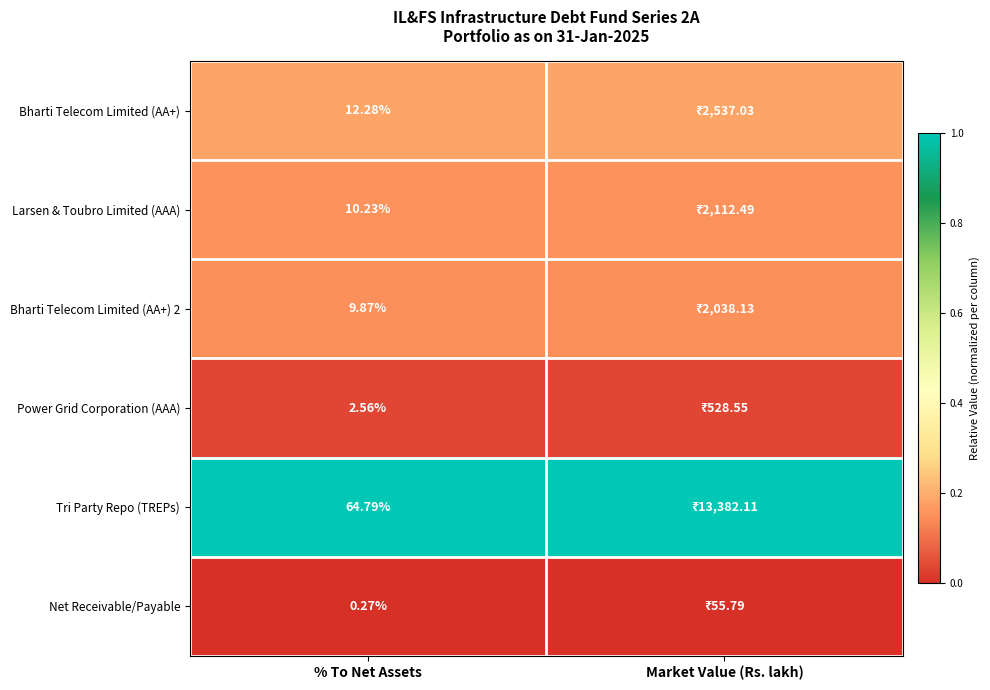

What is the spread (max minus min) of values at % To Net Assets?

64.5